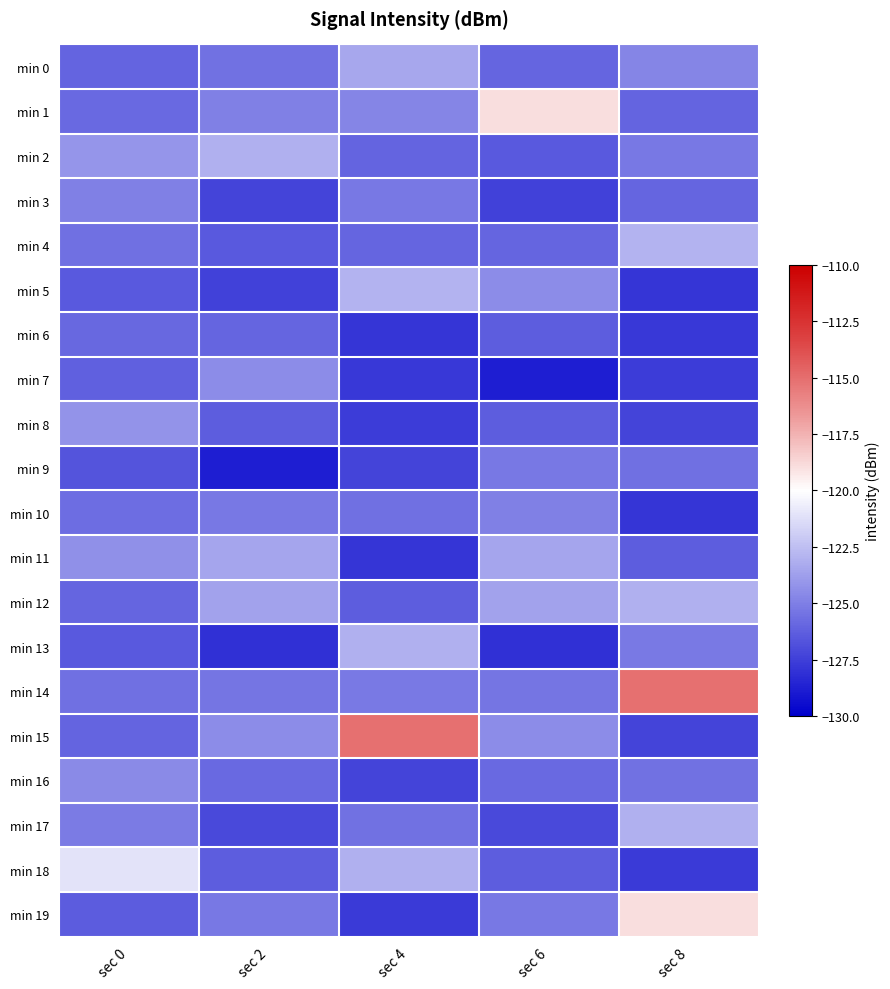

Reading left to right, extract all data points from this chart.

min 0: sec 0=-126.1	sec 2=-125.5	sec 4=-123.4	sec 6=-126.0	sec 8=-124.8
min 1: sec 0=-125.8	sec 2=-124.9	sec 4=-124.8	sec 6=-118.9	sec 8=-126.1
min 2: sec 0=-124.1	sec 2=-123.1	sec 4=-126.1	sec 6=-126.4	sec 8=-125.3
min 3: sec 0=-125.0	sec 2=-127.3	sec 4=-125.3	sec 6=-127.4	sec 8=-126.0
min 4: sec 0=-125.6	sec 2=-126.4	sec 4=-126.0	sec 6=-126.0	sec 8=-123.0
min 5: sec 0=-126.4	sec 2=-127.4	sec 4=-123.0	sec 6=-124.5	sec 8=-127.9
min 6: sec 0=-125.9	sec 2=-126.0	sec 4=-127.9	sec 6=-126.3	sec 8=-127.8
min 7: sec 0=-126.2	sec 2=-124.5	sec 4=-127.8	sec 6=-128.8	sec 8=-127.6
min 8: sec 0=-124.2	sec 2=-126.3	sec 4=-127.6	sec 6=-126.3	sec 8=-127.3
min 9: sec 0=-126.6	sec 2=-128.8	sec 4=-127.3	sec 6=-125.3	sec 8=-125.6
min 10: sec 0=-125.6	sec 2=-125.3	sec 4=-125.6	sec 6=-124.9	sec 8=-127.9
min 11: sec 0=-124.4	sec 2=-123.5	sec 4=-127.9	sec 6=-123.5	sec 8=-126.3
min 12: sec 0=-126.0	sec 2=-123.7	sec 4=-126.3	sec 6=-123.7	sec 8=-123.1
min 13: sec 0=-126.4	sec 2=-128.1	sec 4=-123.1	sec 6=-128.1	sec 8=-125.2
min 14: sec 0=-125.6	sec 2=-125.4	sec 4=-125.2	sec 6=-125.4	sec 8=-115.1
min 15: sec 0=-126.1	sec 2=-124.5	sec 4=-115.1	sec 6=-124.5	sec 8=-127.3
min 16: sec 0=-124.6	sec 2=-125.8	sec 4=-127.3	sec 6=-125.8	sec 8=-125.5
min 17: sec 0=-125.1	sec 2=-127.1	sec 4=-125.5	sec 6=-127.1	sec 8=-123.1
min 18: sec 0=-121.0	sec 2=-126.3	sec 4=-123.1	sec 6=-126.3	sec 8=-127.7
min 19: sec 0=-126.4	sec 2=-125.3	sec 4=-127.7	sec 6=-125.3	sec 8=-118.9